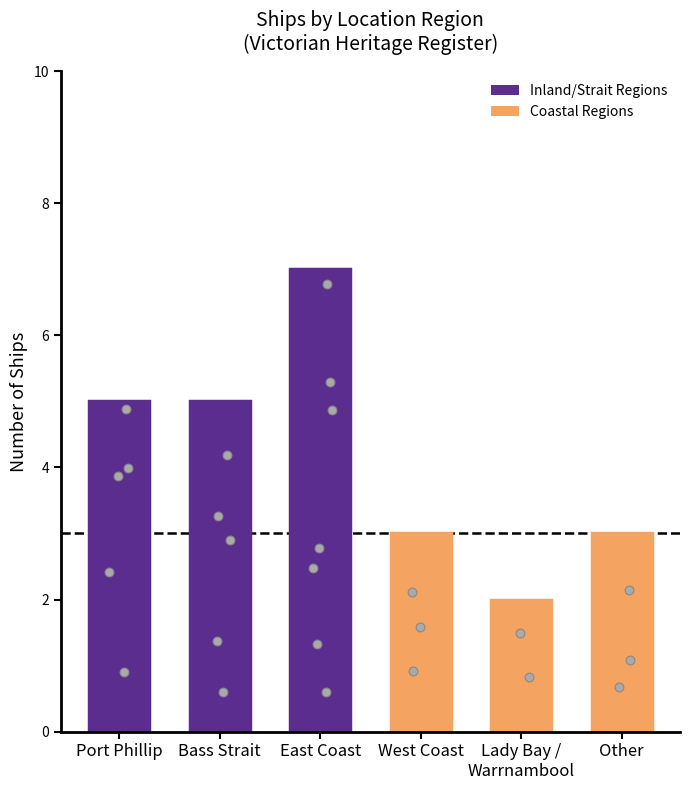

What is the change in value from East Coast to Other?

-4